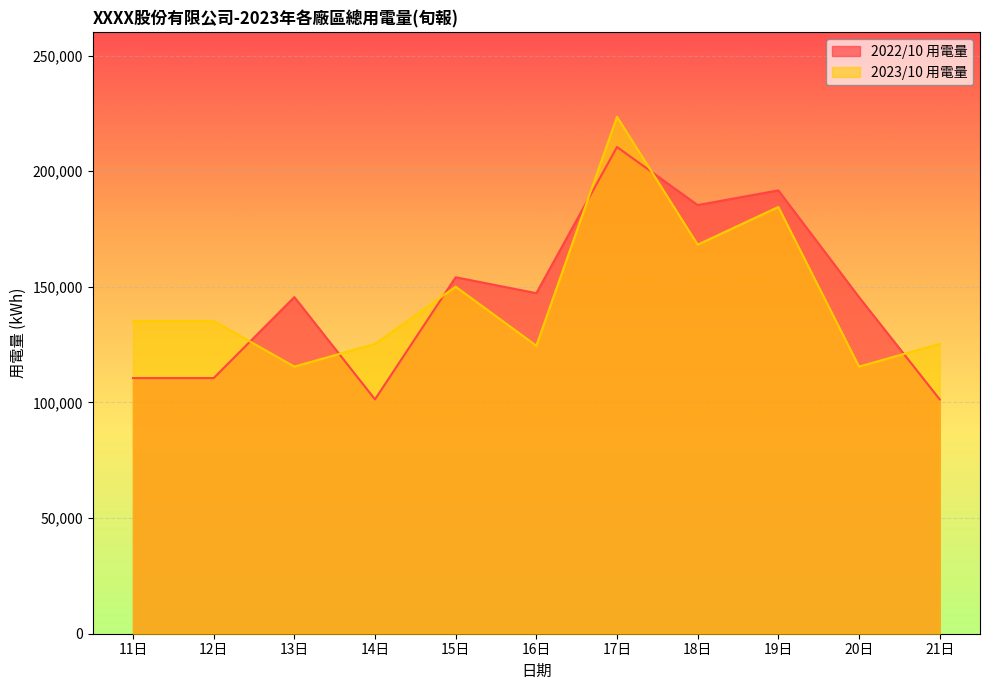

Where do 2022/10 用電量 and 2023/10 用電量 first cross each other?

12日 and 13日